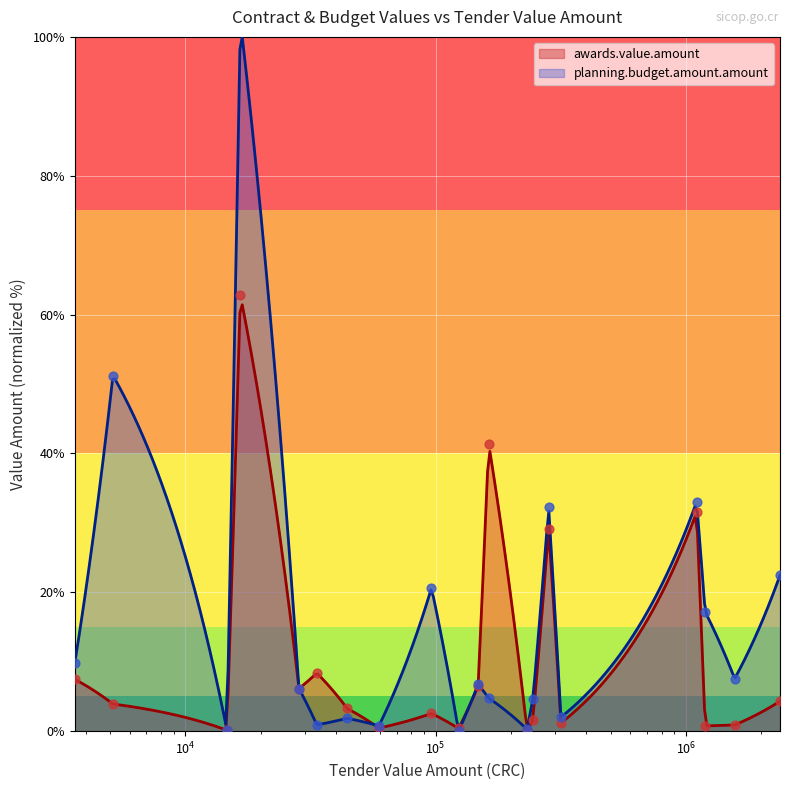

At which category is the sum across all series the highest?

16614.24